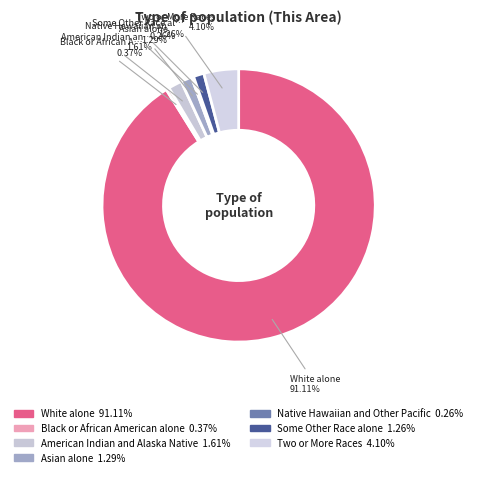

Does White alone account for over 50% of the chart?

Yes